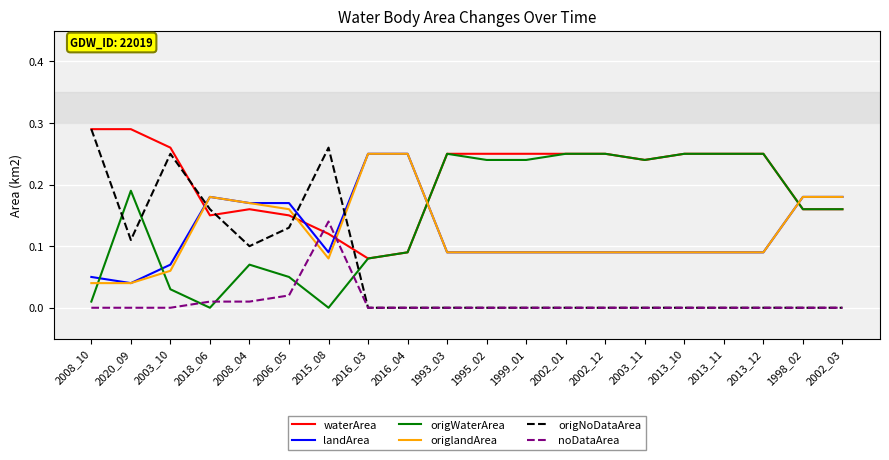

Count the landArea values in the range 0 to 1.

20